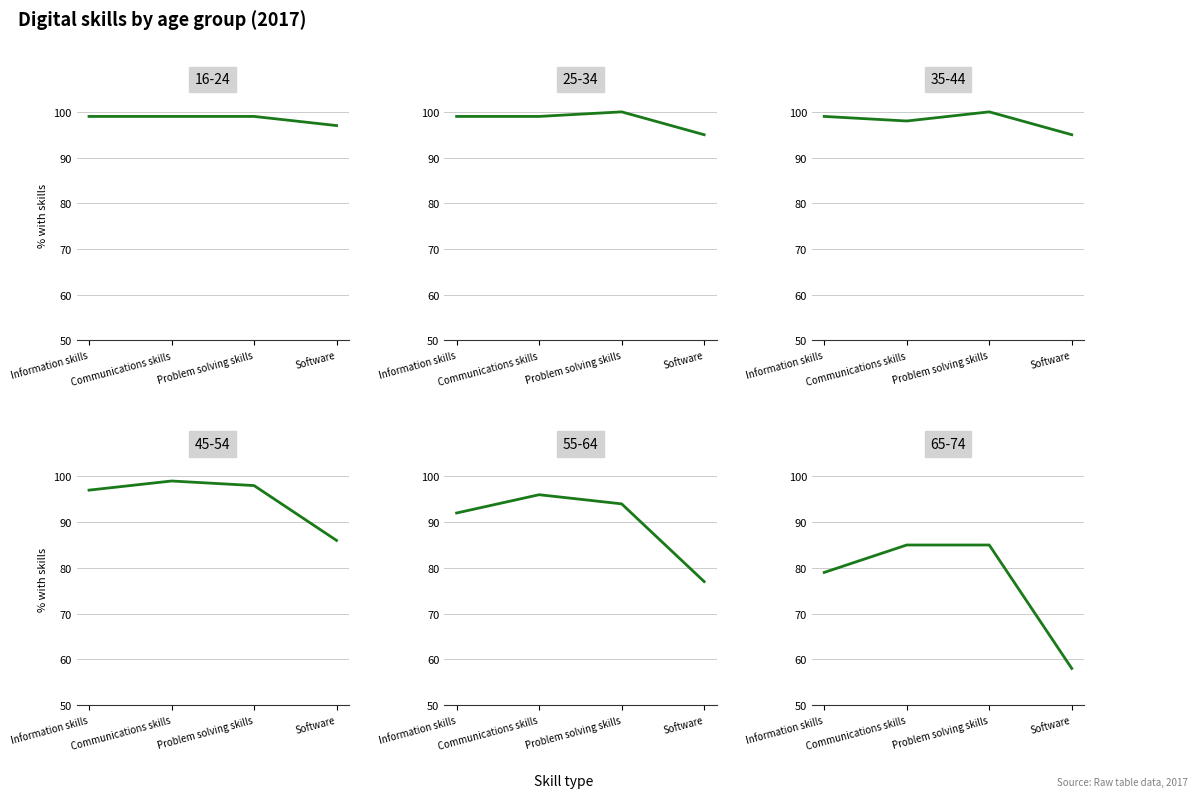

True or false: 35-44 has a value of 38 at Communications skills.

False